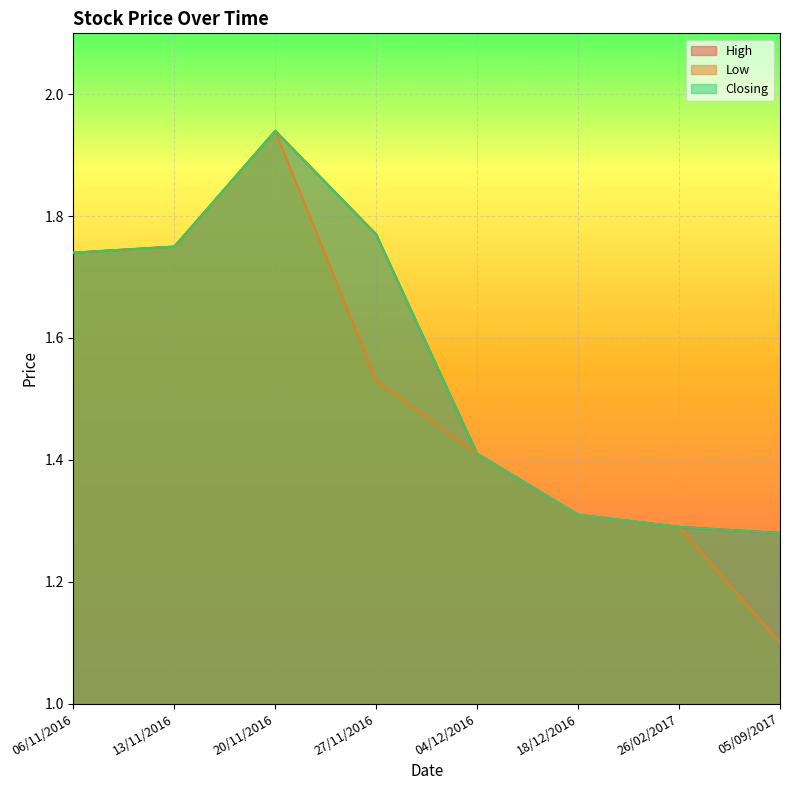

What is the difference between the maximum and second lowest values in the High series?

0.6